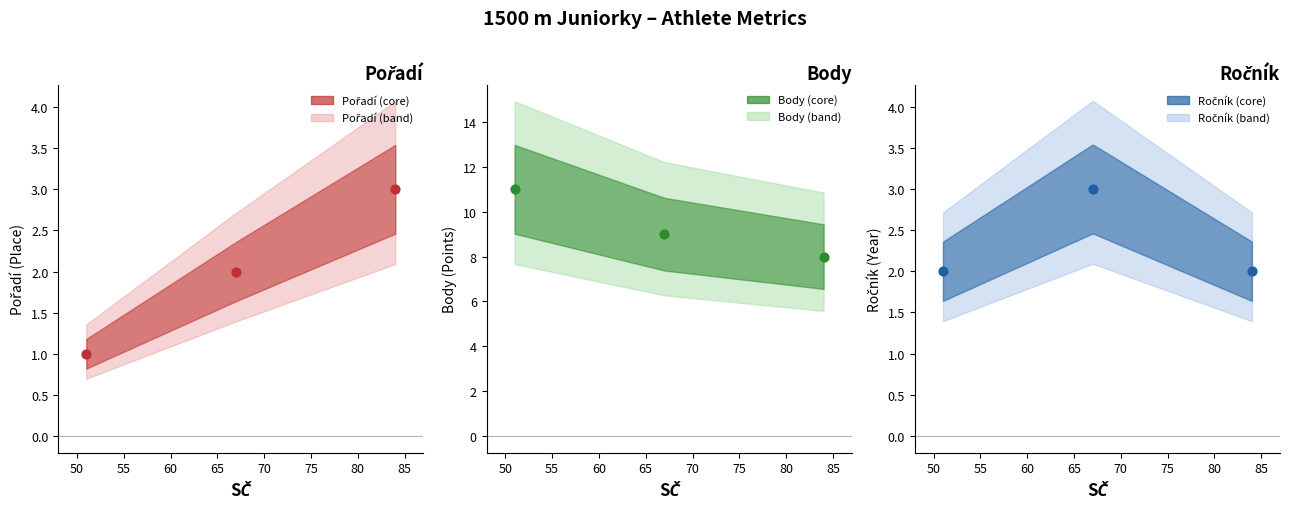

What are all the series names shown in the legend?

Pořadí, Body, Ročník